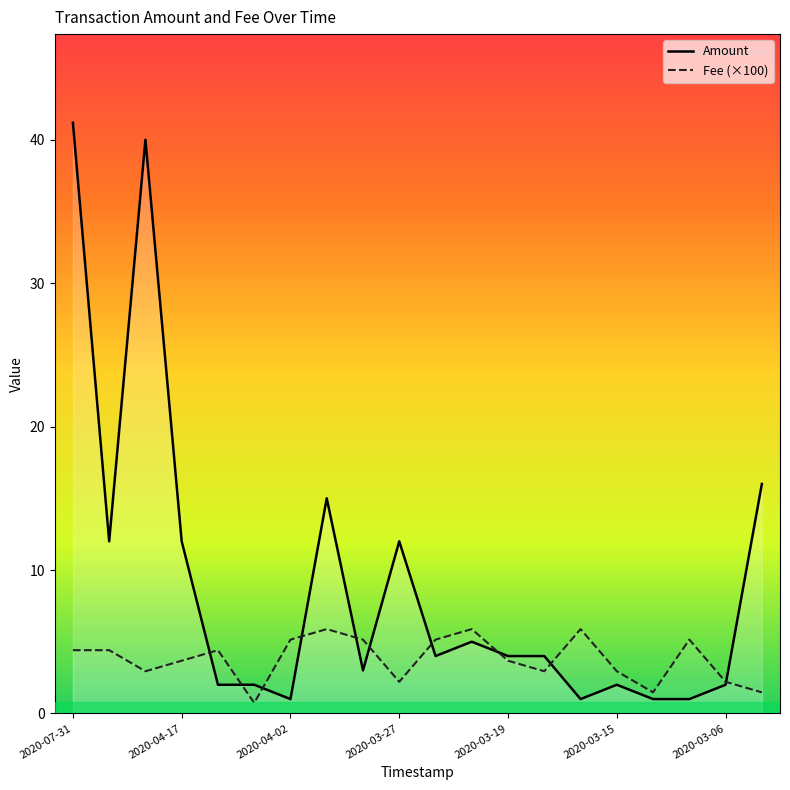

Which series has the widest spread of values?

Amount